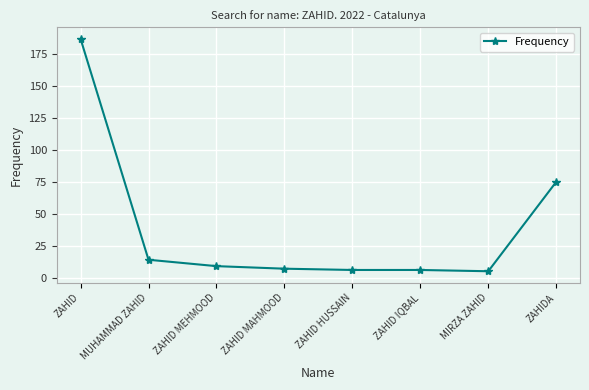

Reading left to right, list all the values displayed in this chart.

ZAHID=187	MUHAMMAD ZAHID=14	ZAHID MEHMOOD=9	ZAHID MAHMOOD=7	ZAHID HUSSAIN=6	ZAHID IQBAL=6	MIRZA ZAHID=5	ZAHIDA=75